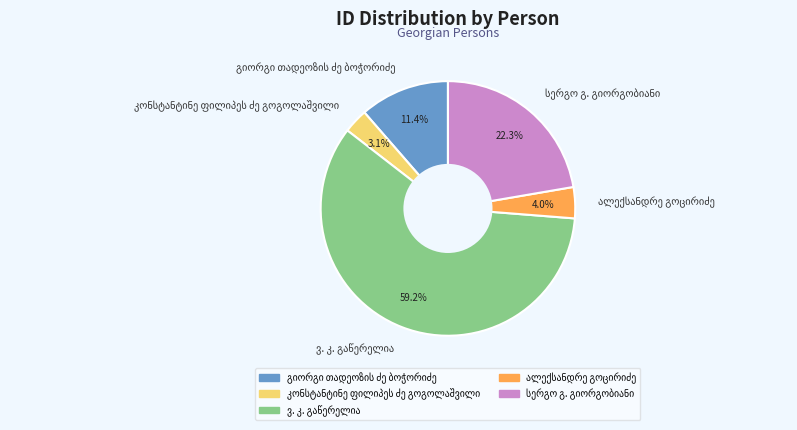

Is there a majority slice in this chart?

Yes